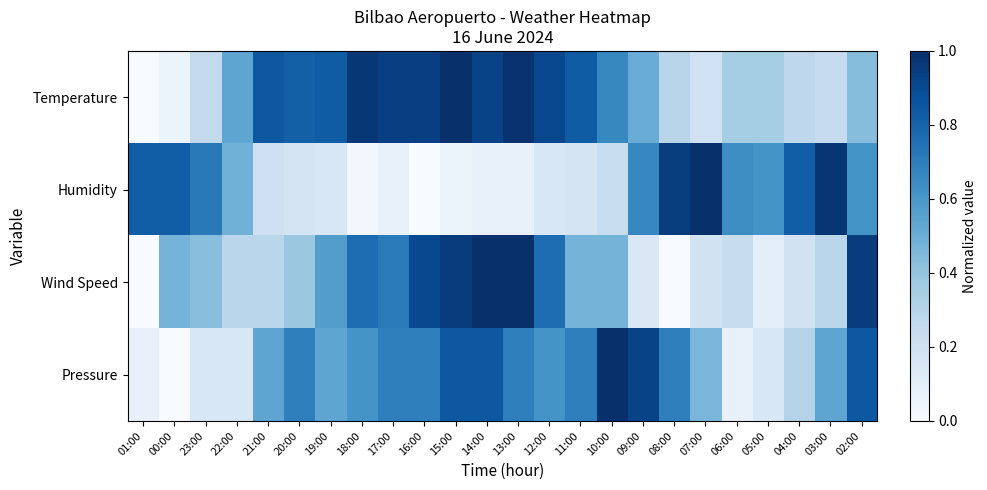

Reading left to right, list all the values displayed in this chart.

Temperature: 01:00=0.0	00:00=0.1	23:00=0.3	22:00=0.5	21:00=0.8	20:00=0.8	19:00=0.8	18:00=1.0	17:00=0.9	16:00=0.9	15:00=1.0	14:00=0.9	13:00=1.0	12:00=0.9	11:00=0.8	10:00=0.7	09:00=0.5	08:00=0.3	07:00=0.2	06:00=0.4	05:00=0.4	04:00=0.3	03:00=0.2	02:00=0.4
Humidity: 01:00=0.8	00:00=0.8	23:00=0.7	22:00=0.5	21:00=0.2	20:00=0.2	19:00=0.2	18:00=0.0	17:00=0.1	16:00=0.0	15:00=0.1	14:00=0.1	13:00=0.1	12:00=0.2	11:00=0.2	10:00=0.2	09:00=0.7	08:00=0.9	07:00=1.0	06:00=0.6	05:00=0.6	04:00=0.8	03:00=1.0	02:00=0.6
Wind Speed: 01:00=0.0	00:00=0.5	23:00=0.4	22:00=0.3	21:00=0.3	20:00=0.4	19:00=0.6	18:00=0.8	17:00=0.7	16:00=0.9	15:00=1.0	14:00=1.0	13:00=1.0	12:00=0.8	11:00=0.5	10:00=0.5	09:00=0.1	08:00=0.0	07:00=0.2	06:00=0.2	05:00=0.1	04:00=0.2	03:00=0.3	02:00=1.0
Pressure: 01:00=0.1	00:00=0.0	23:00=0.2	22:00=0.2	21:00=0.5	20:00=0.7	19:00=0.5	18:00=0.6	17:00=0.7	16:00=0.7	15:00=0.8	14:00=0.8	13:00=0.7	12:00=0.6	11:00=0.7	10:00=1.0	09:00=0.9	08:00=0.7	07:00=0.5	06:00=0.1	05:00=0.2	04:00=0.3	03:00=0.5	02:00=0.8